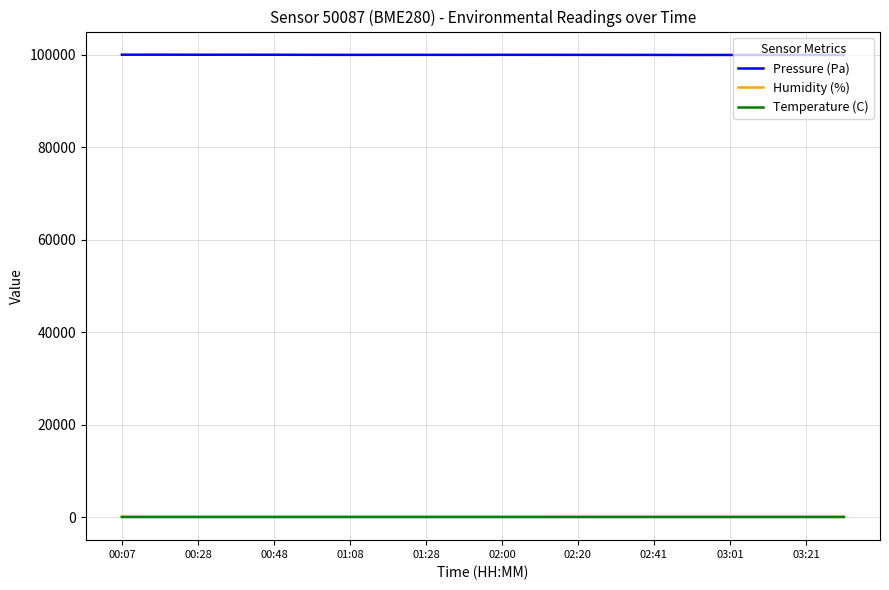

True or false: Pressure (Pa) and Humidity (%) intersect in this chart.

False